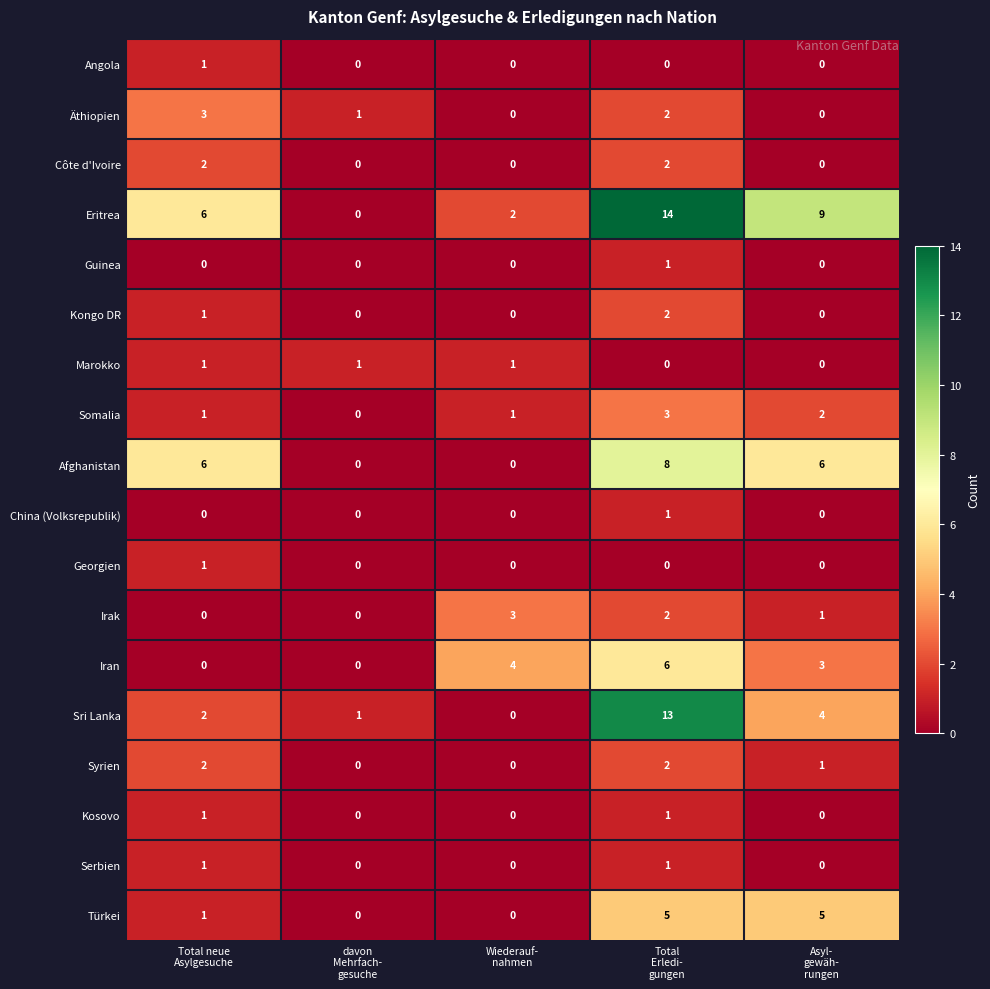

What is the difference between the maximum and minimum values in the Afghanistan series?

8